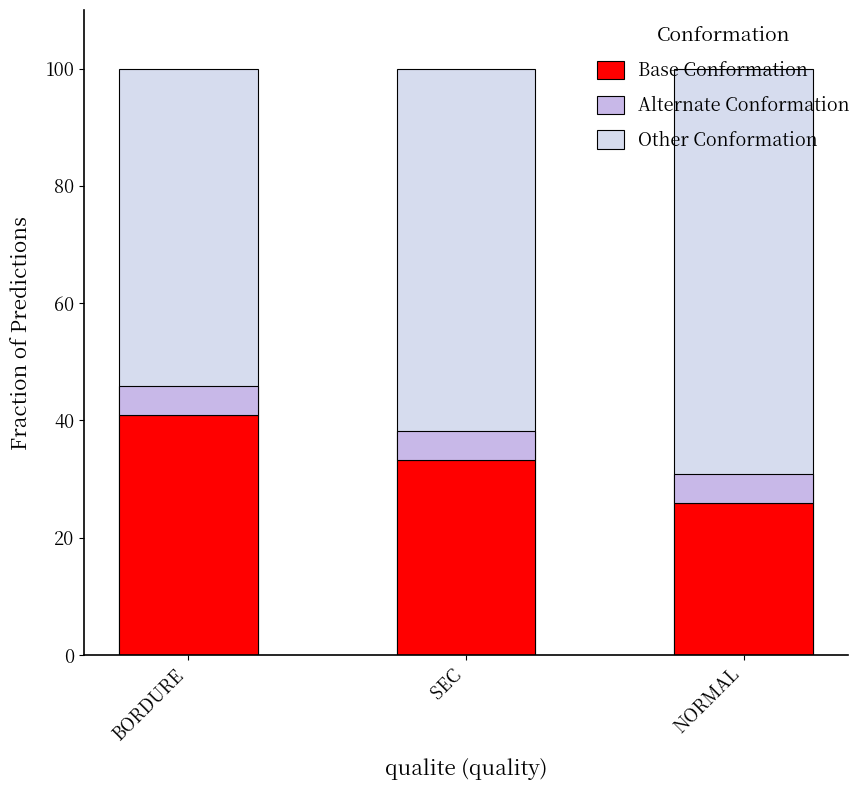

What are all the series names shown in the legend?

Other Conformation, Base Conformation, Alternate Conformation